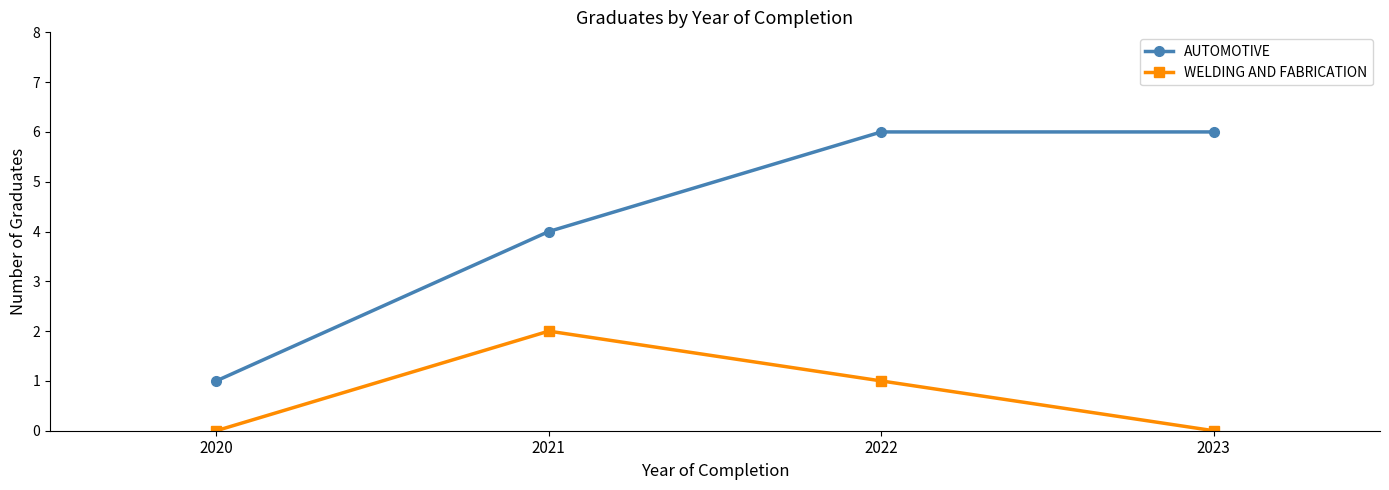

List the series in order of their overall mean, highest first.

AUTOMOTIVE, WELDING AND FABRICATION